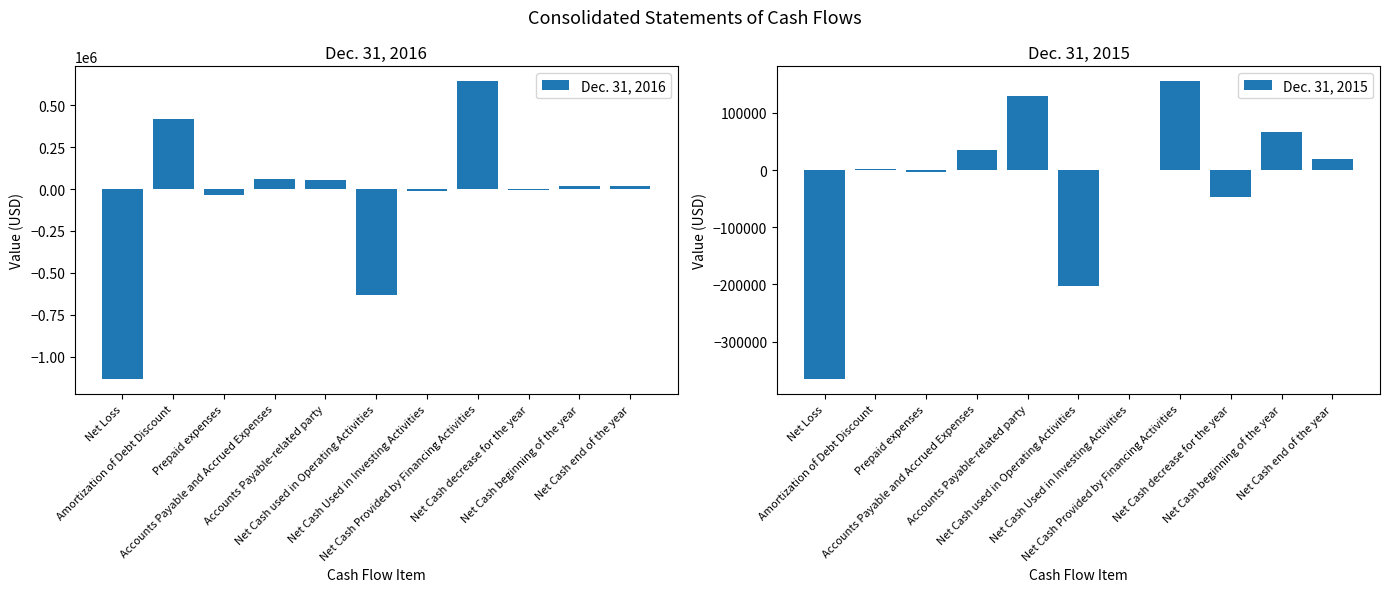

What value does the Dec. 31, 2015 series have at Net Cash decrease for the year, to the nearest 50?

-47100